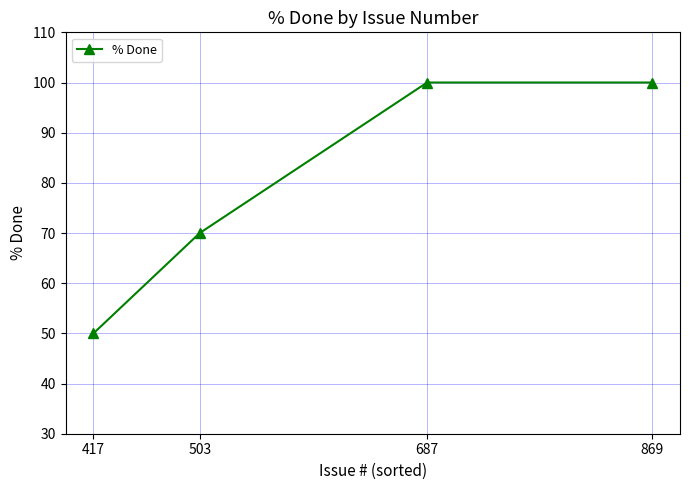

What is the greatest value displayed?

100